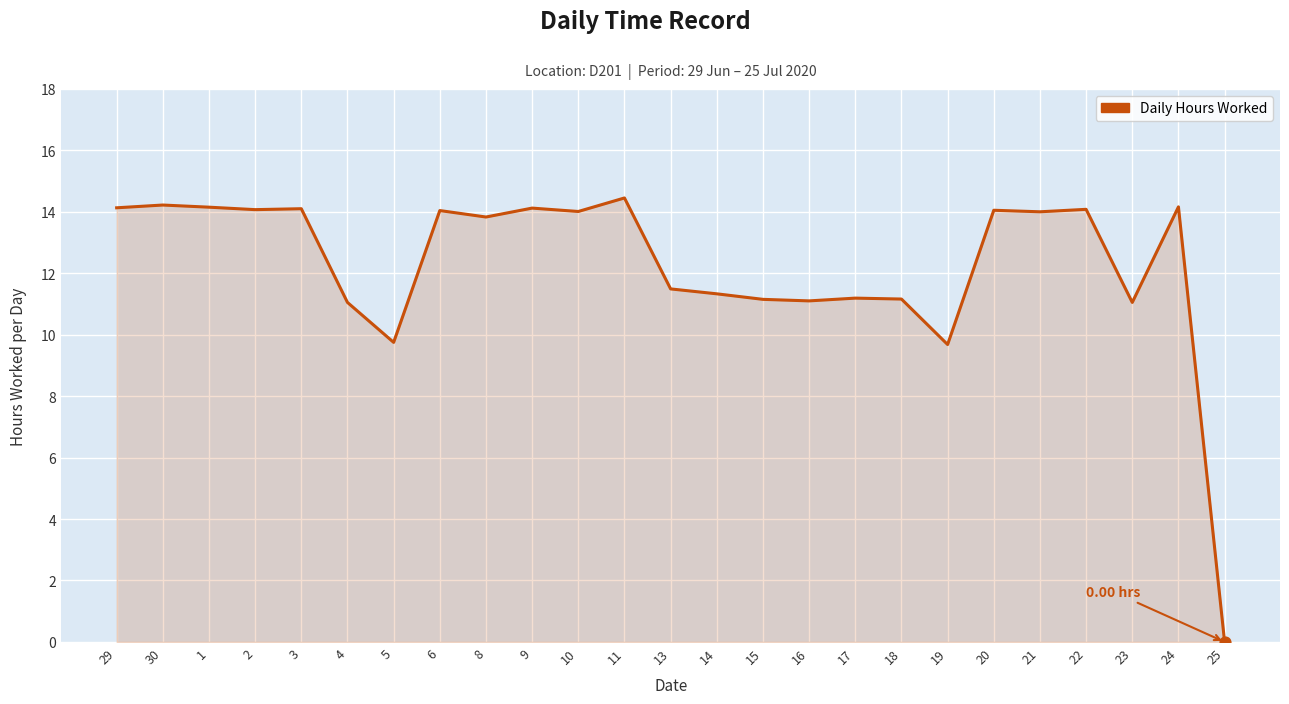

Which has a higher value, 17 or 2?

2